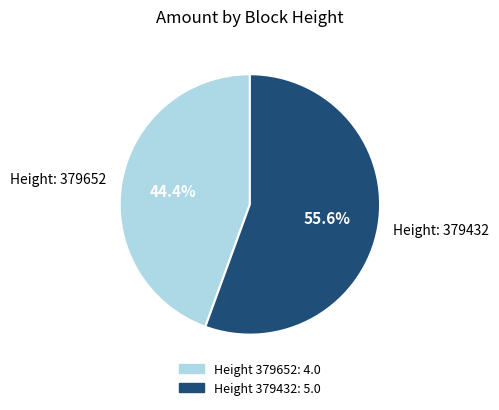

Rank the categories by value from lowest to highest.

Height: 379652, Height: 379432